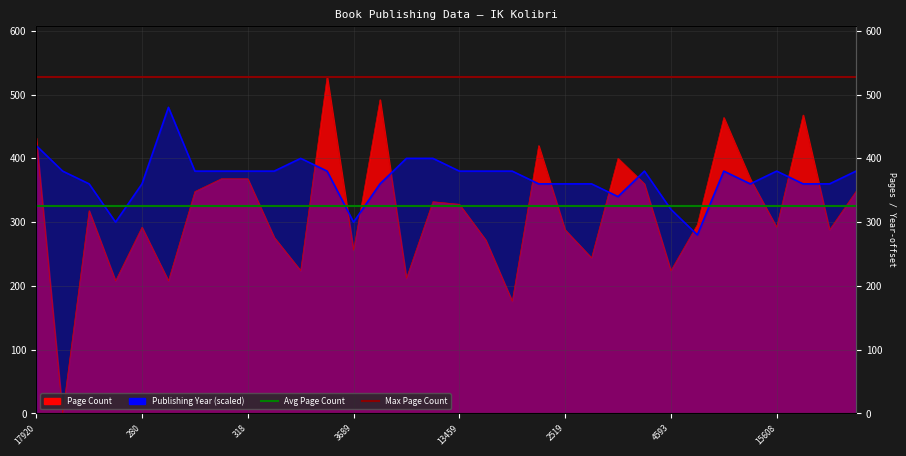

Where is Max Page Count nearest to the value 528?

17920